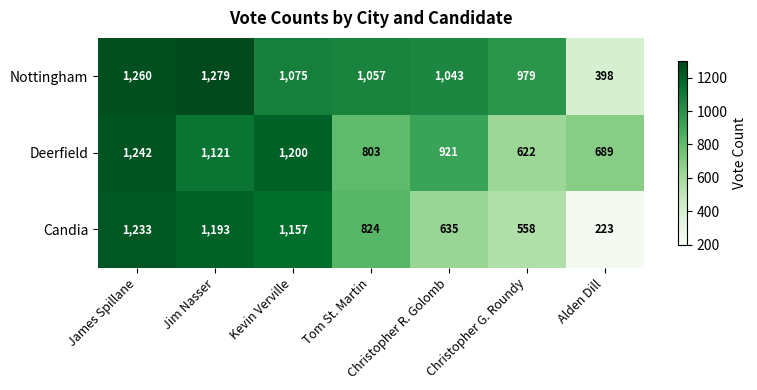

How many data points does each series have?

7